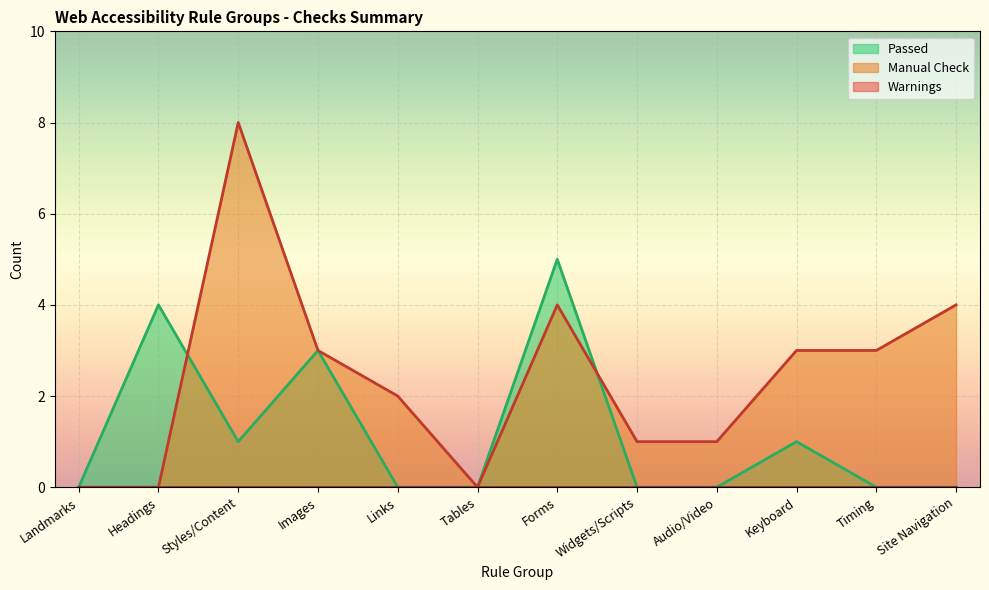

At which category does Manual Check reach its first local peak?

Styles/Content